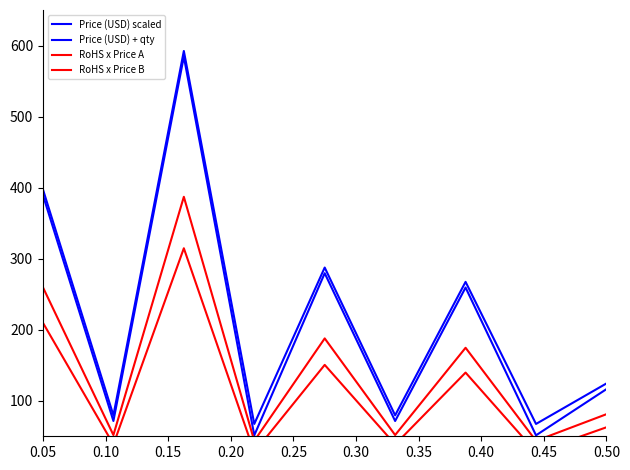

How many values in the Price (USD) + qty series are below 124?

4